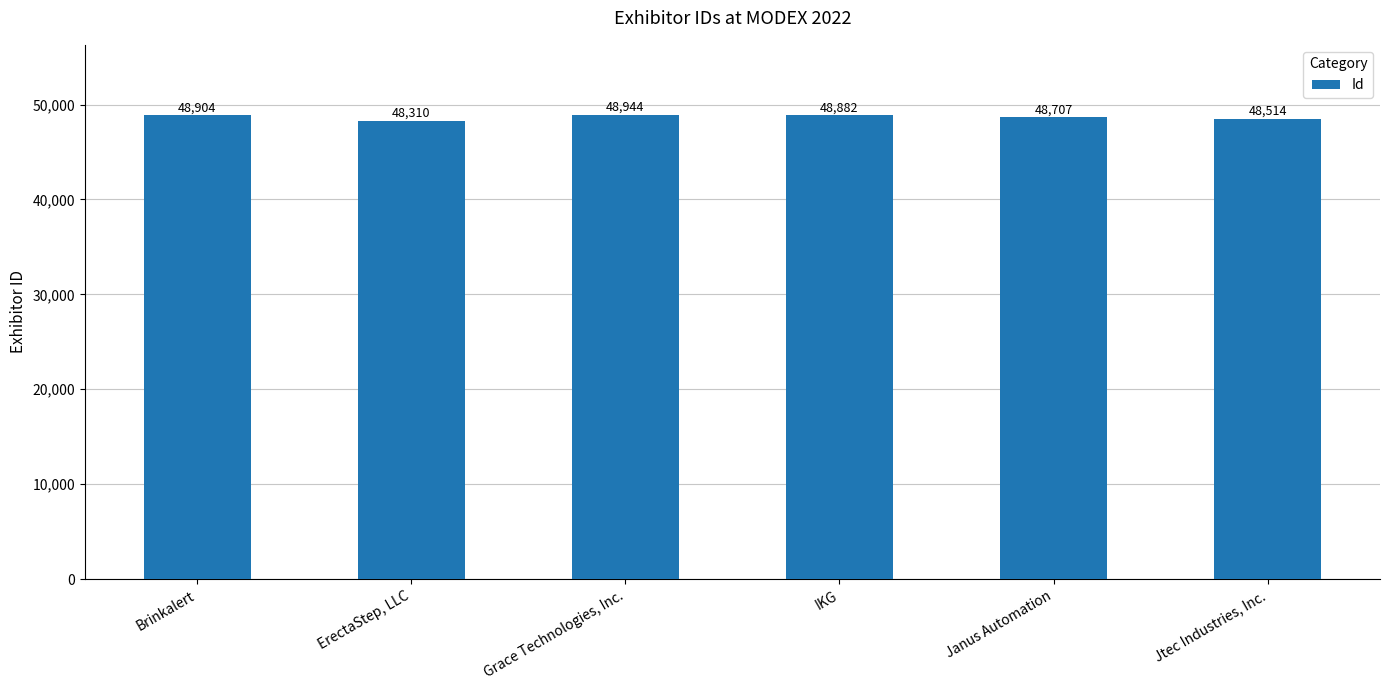

What position from the right is ErectaStep, LLC?

5